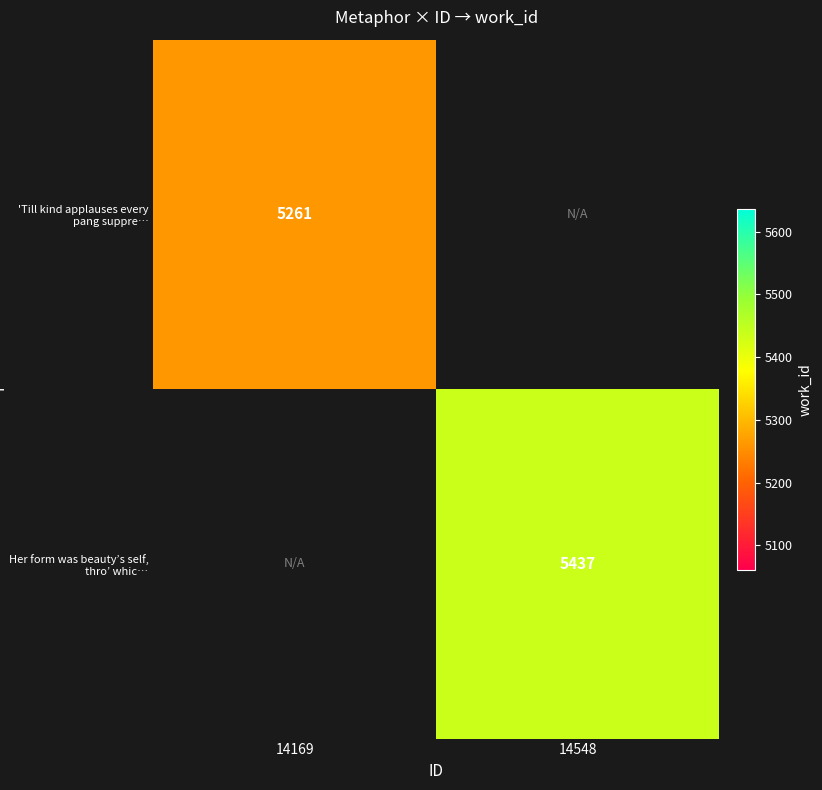

The value of Her form was beauty’s self, thro’ whic… at 14548 is 5437. True or false?

True